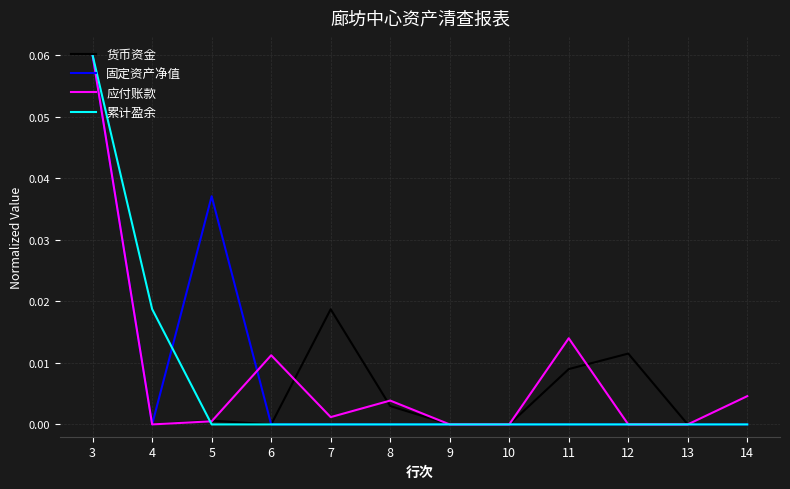

Is the value of 固定资产净值 at 7 greater than the value of 货币资金 at 12?

No